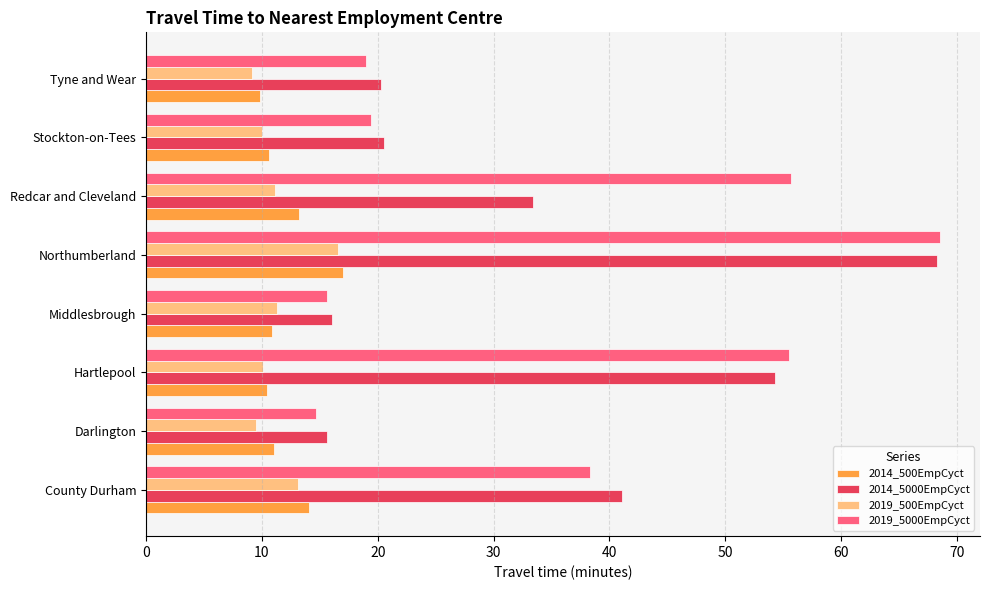

What is the average value of the 2019_500EmpCyct series?

11.4